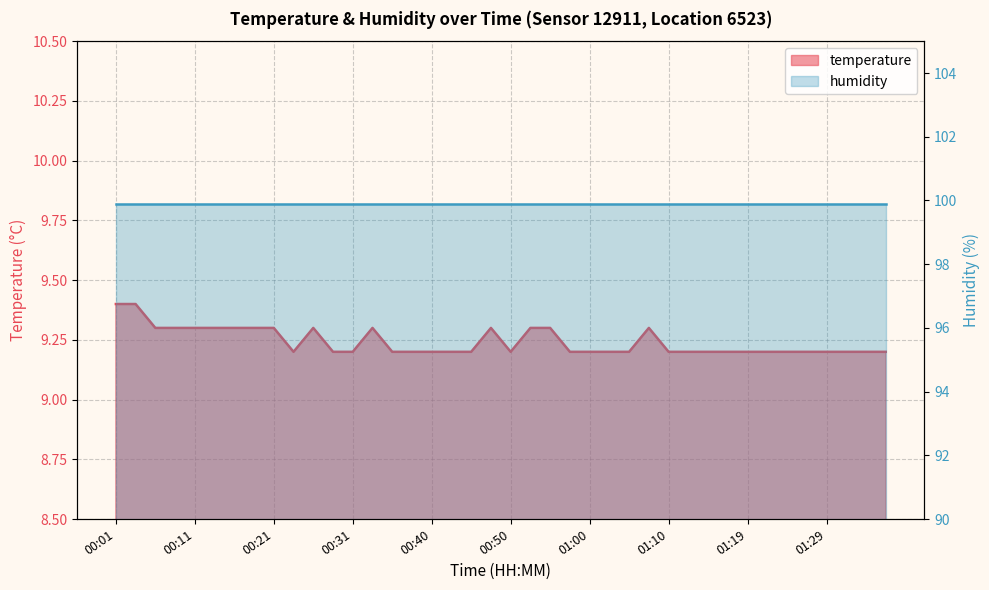

What is the ratio of the value at 00:33 to the value at 00:16?

1.0